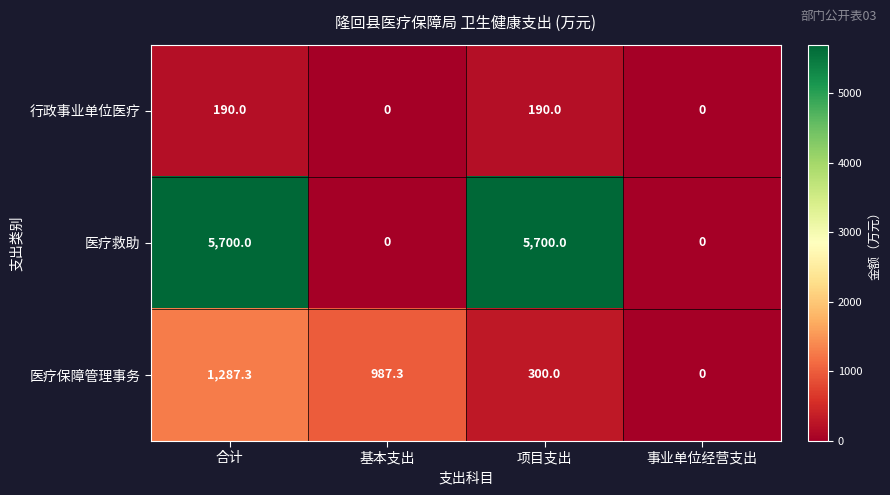

List the series in order of their overall mean, lowest first.

行政事业单位医疗, 医疗保障管理事务, 医疗救助